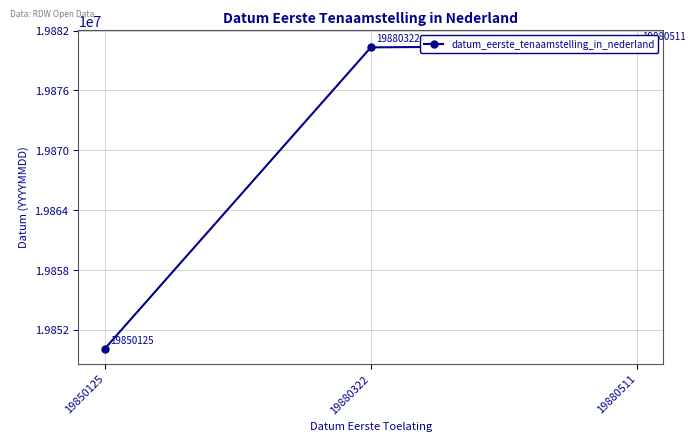

Where is the data nearest to the value 19865318?

19880322